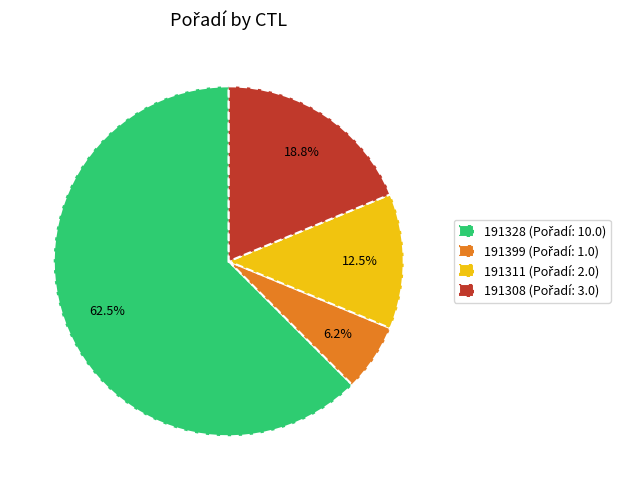

What is the smallest slice in the pie chart?

191399